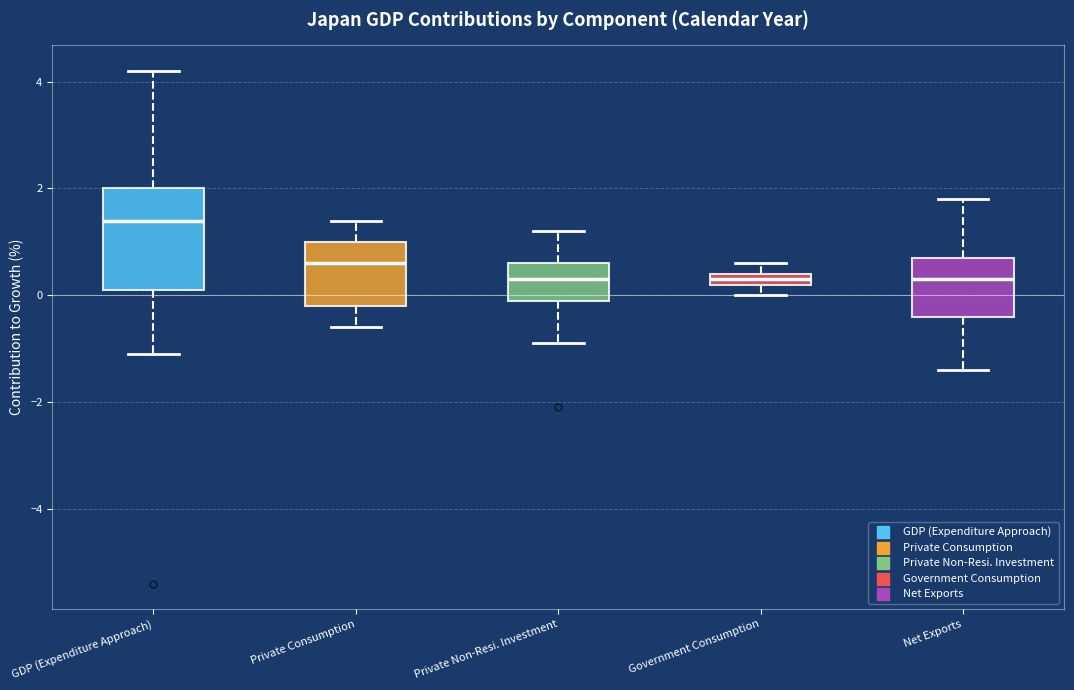

Which box is the tallest, from its lower edge to its upper edge?

GDP (Expenditure Approach)